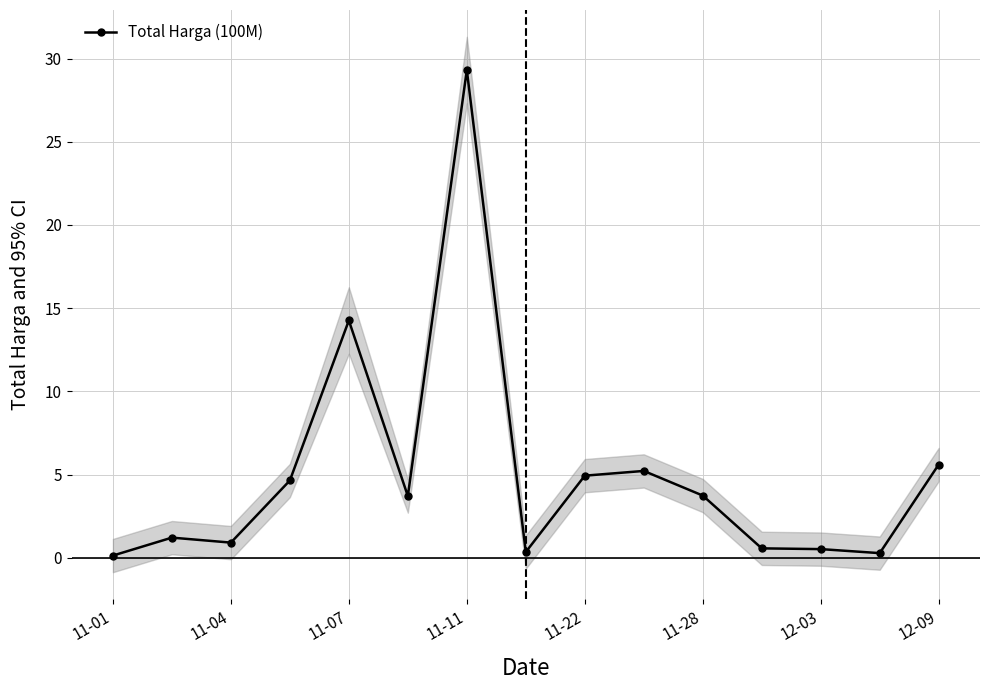

The value of Total Harga (100M) at 11-22 is 4.9. True or false?

True